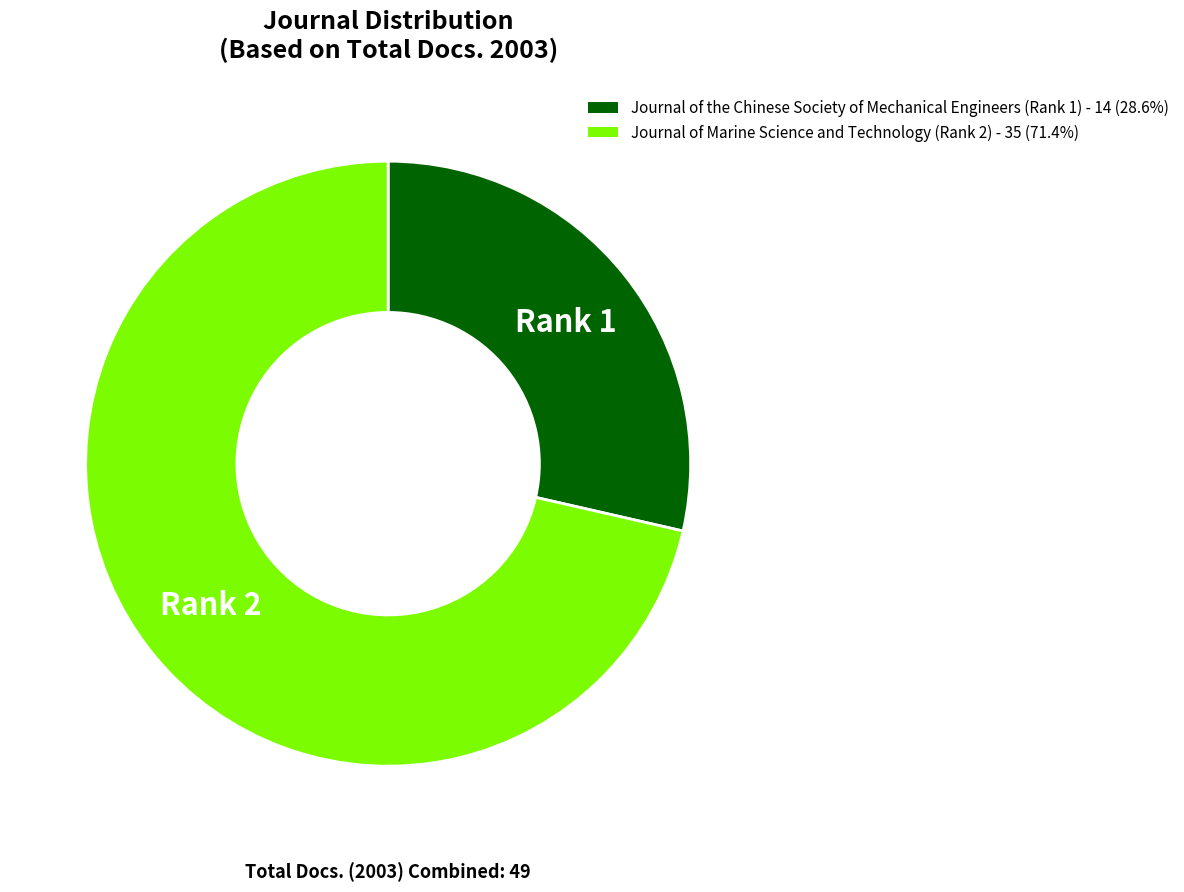

Is it true that Journal of Marine Science and Technology (Rank 2) is 71% of the pie?

True